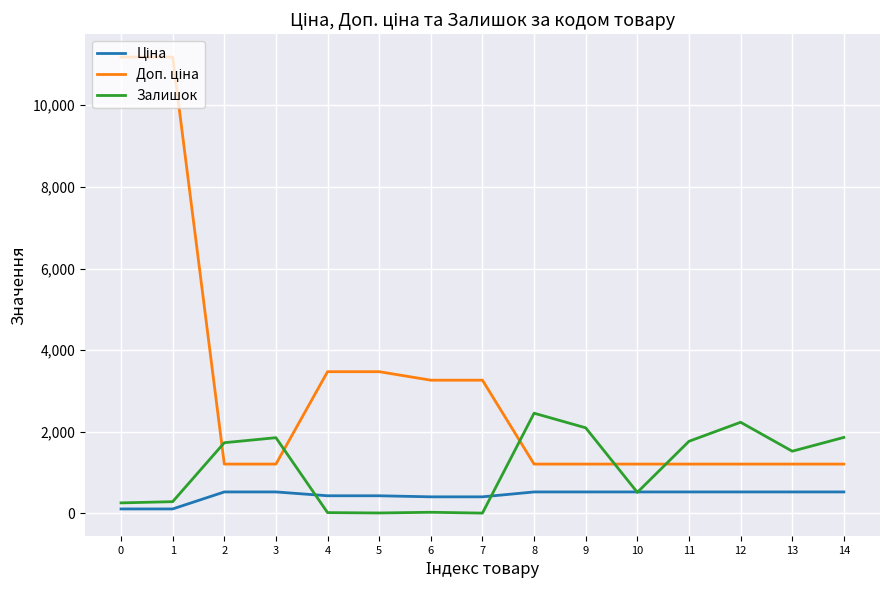

What is the greatest value displayed?

11182.0